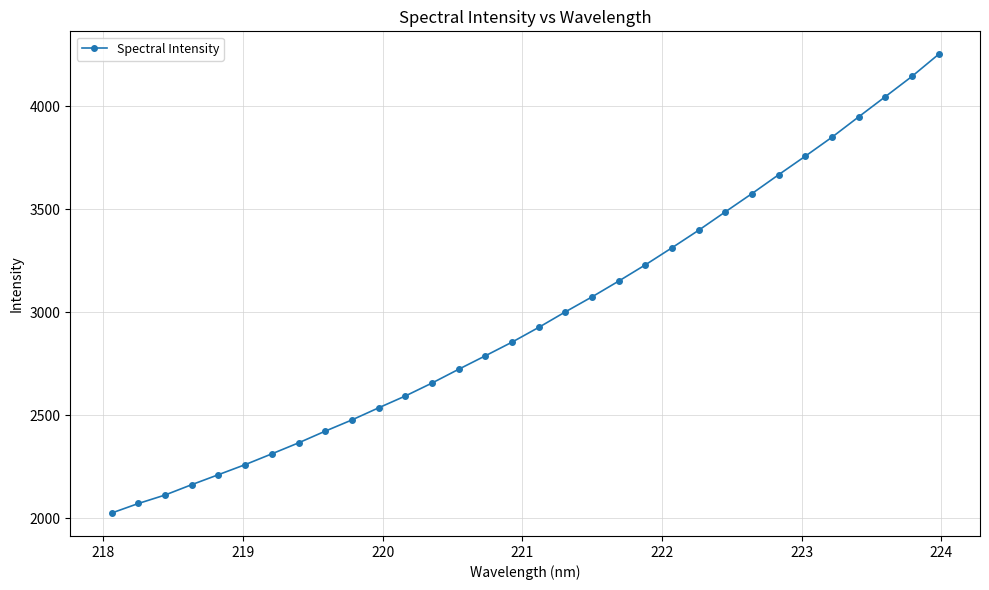

What is the average value?

2981.1